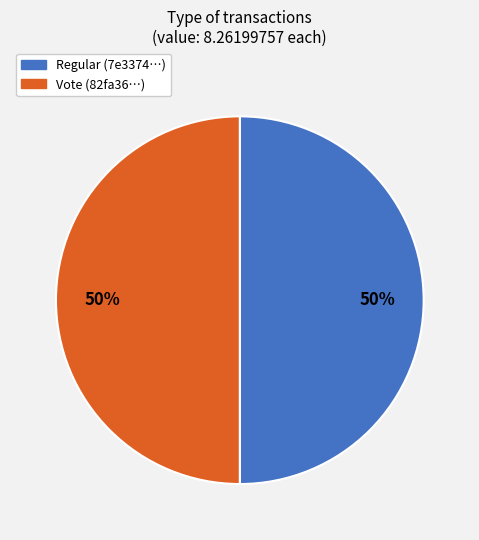

What percentage is the Vote slice, to the nearest percent?

50%